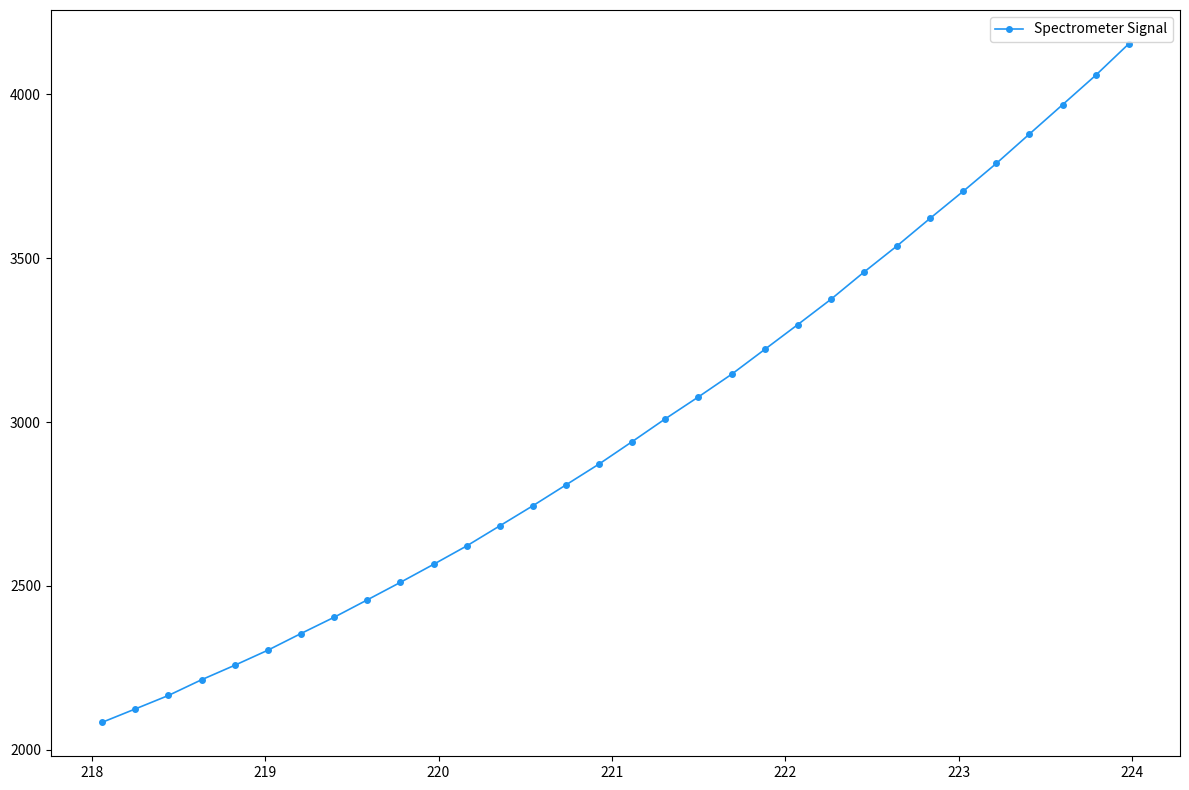

What is the value of the 14th point from the left?

2744.6